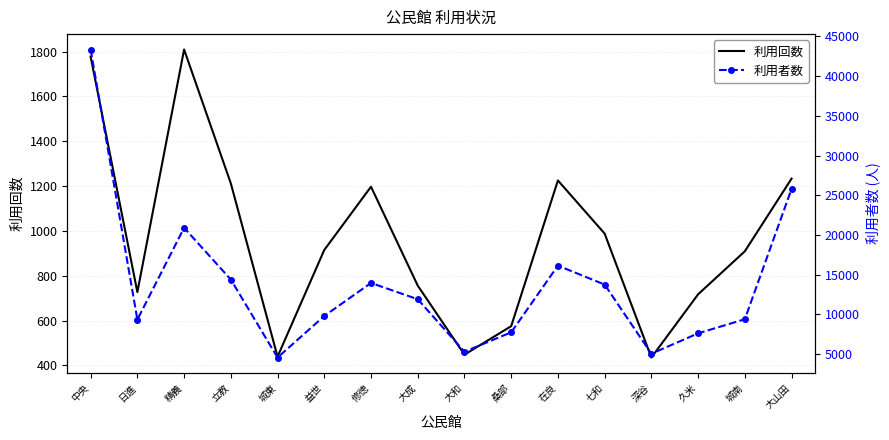

How many interior local peaks does the 利用者数 series have?

3